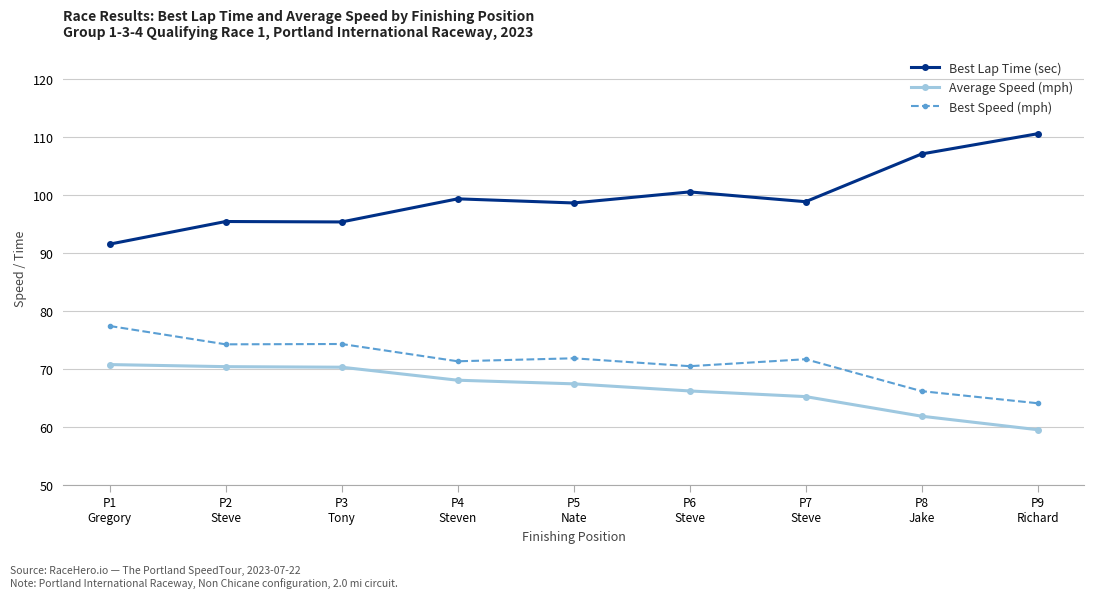

The value of Average Speed (mph) at P9
Richard is 13.8. True or false?

False